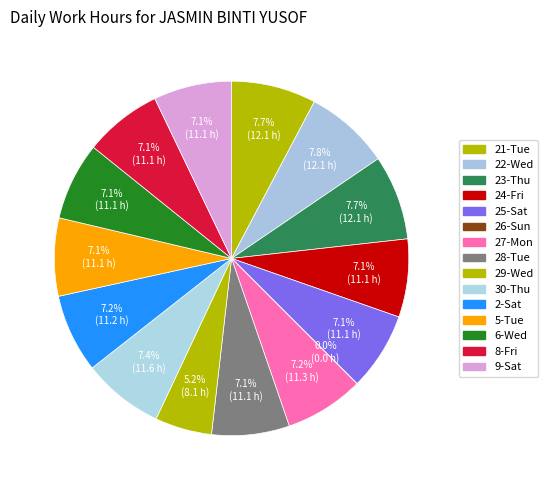

Which slice is the smallest?

26-Sun